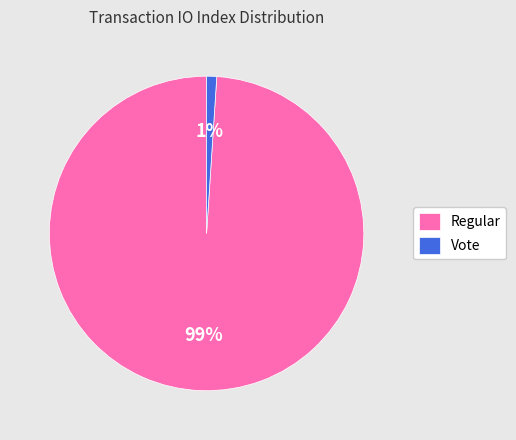

Which category has the smallest portion of the pie?

Vote